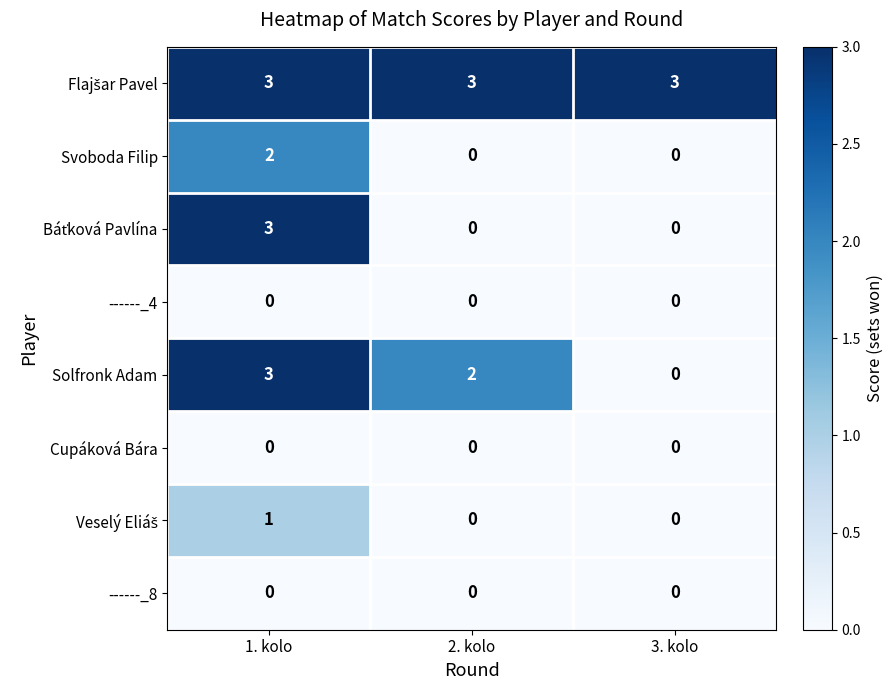

What is the maximum value shown in the chart?

3